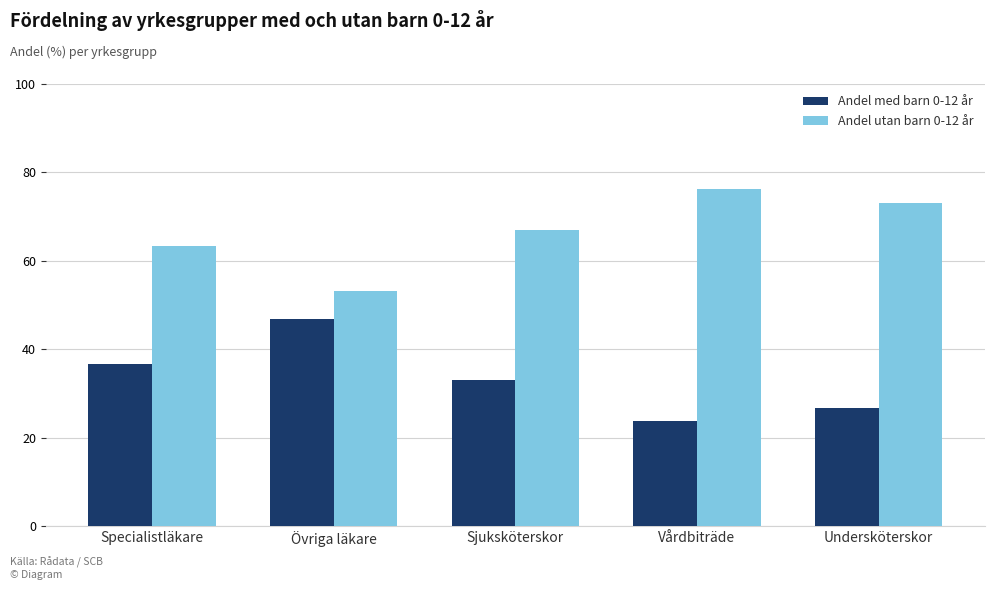

The value of Andel utan barn 0-12 år at Vårdbiträde is 136.3. True or false?

False